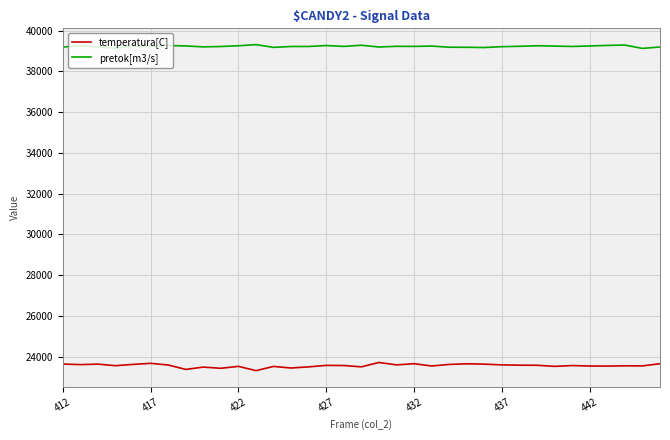

What are all the series names shown in the legend?

temperatura[C], pretok[m3/s]